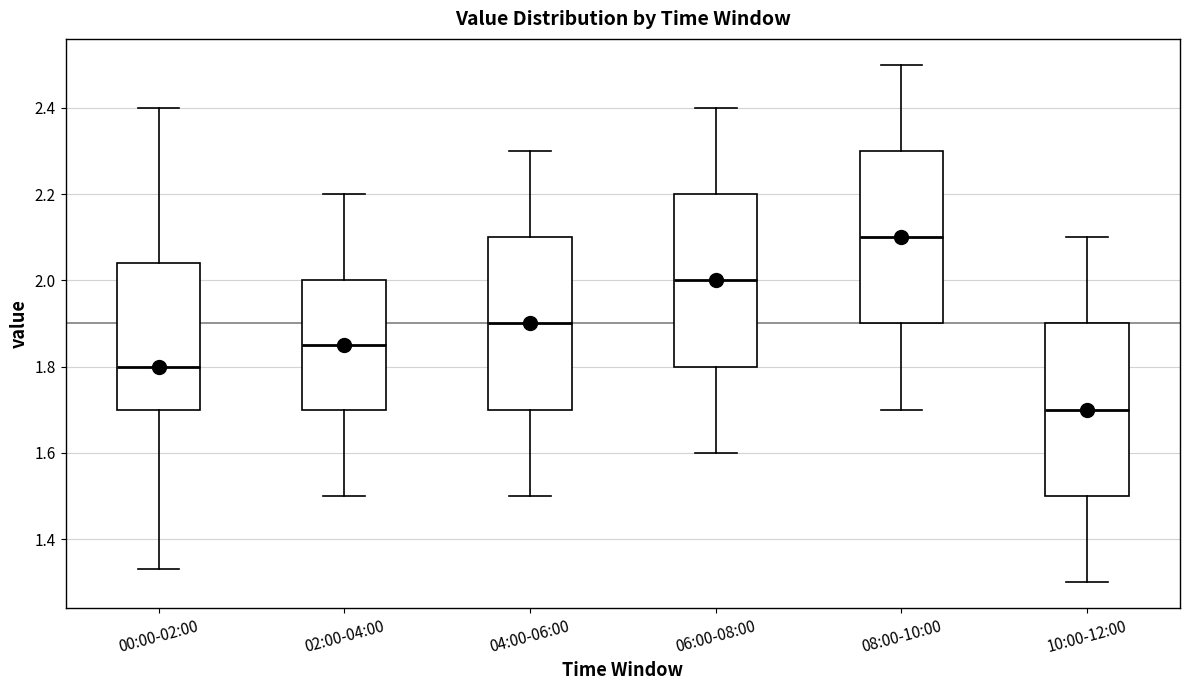

Reading left to right, transcribe this box plot: for each box, give where its median line is, the range the box spans, and where its two whiskers end, as read against the y-axis. The values are not printed on the chart, so give them approximately, as read against the axis.

00:00-02:00: median 1.80, box 1.70 to 2.04, whiskers 1.34 to 2.40
02:00-04:00: median 1.86, box 1.70 to 2.00, whiskers 1.50 to 2.20
04:00-06:00: median 1.90, box 1.70 to 2.10, whiskers 1.50 to 2.30
06:00-08:00: median 2.00, box 1.80 to 2.20, whiskers 1.60 to 2.40
08:00-10:00: median 2.10, box 1.90 to 2.30, whiskers 1.70 to 2.50
10:00-12:00: median 1.70, box 1.50 to 1.90, whiskers 1.30 to 2.10